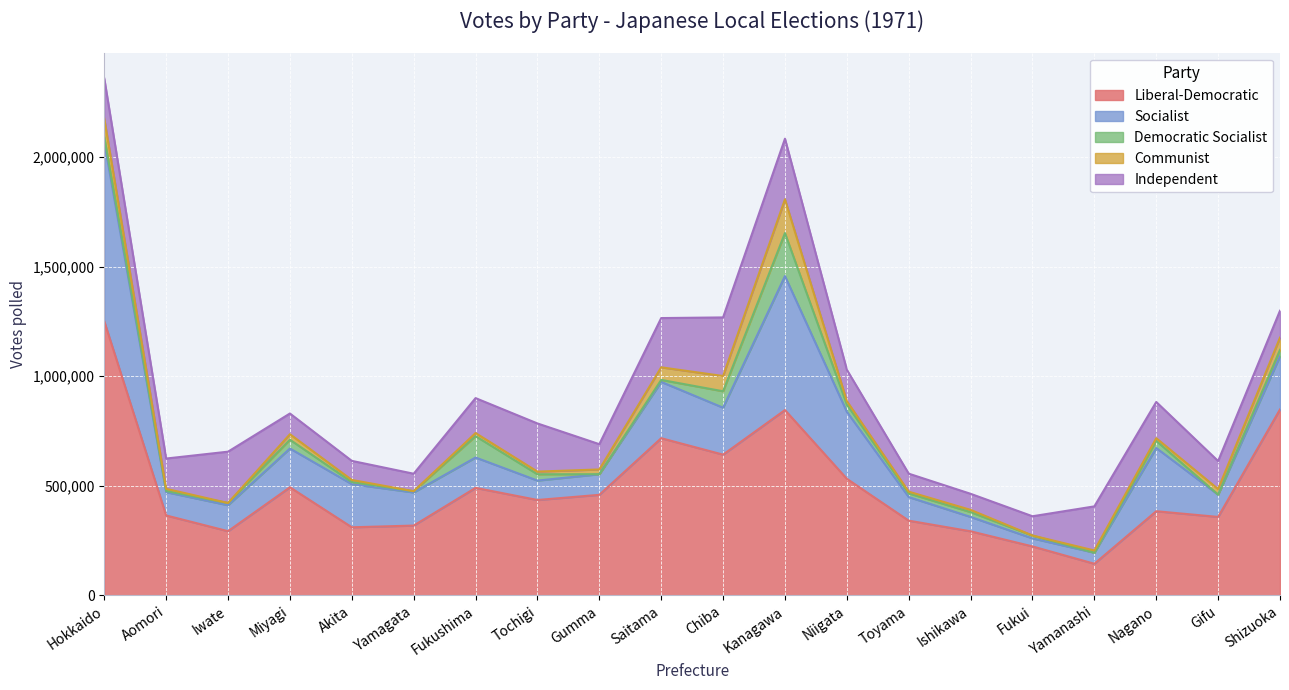

What are all the series names shown in the legend?

Liberal-Democratic, Socialist, Democratic Socialist, Communist, Independent